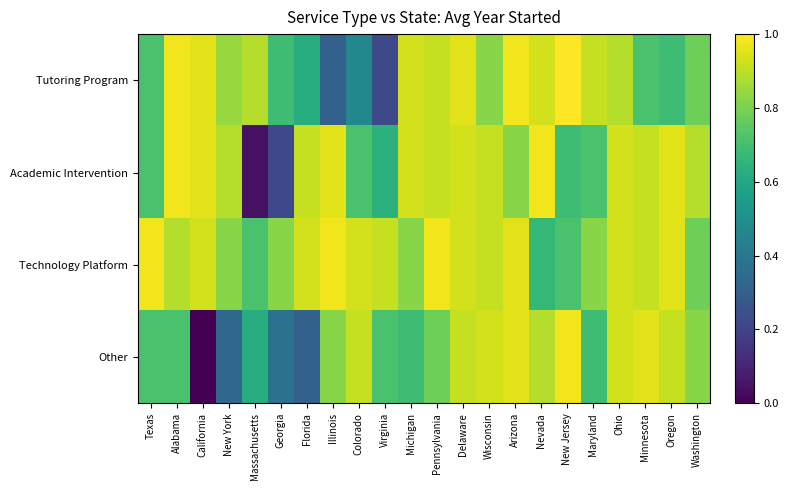

Between Florida and Michigan, which series saw the biggest shift?

Other